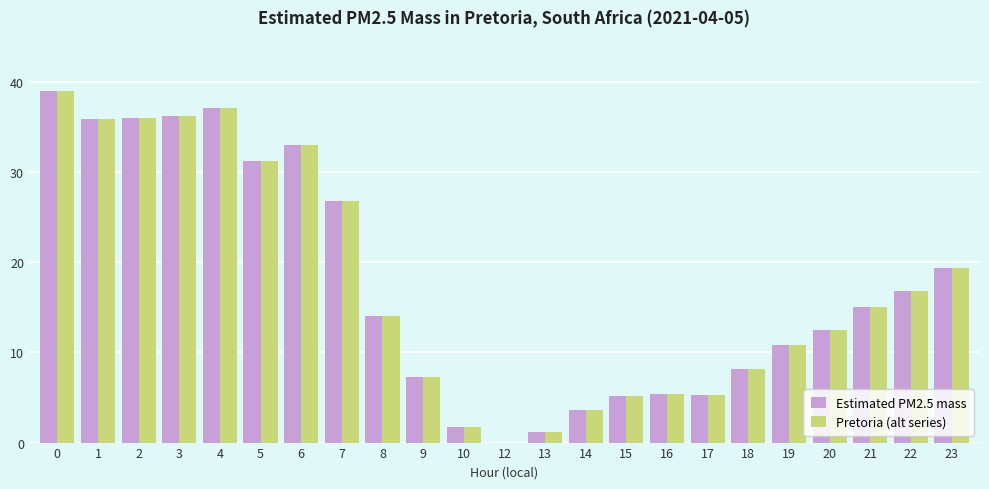

The Pretoria (alt series) series shows 14.0 at 8. True or false?

True